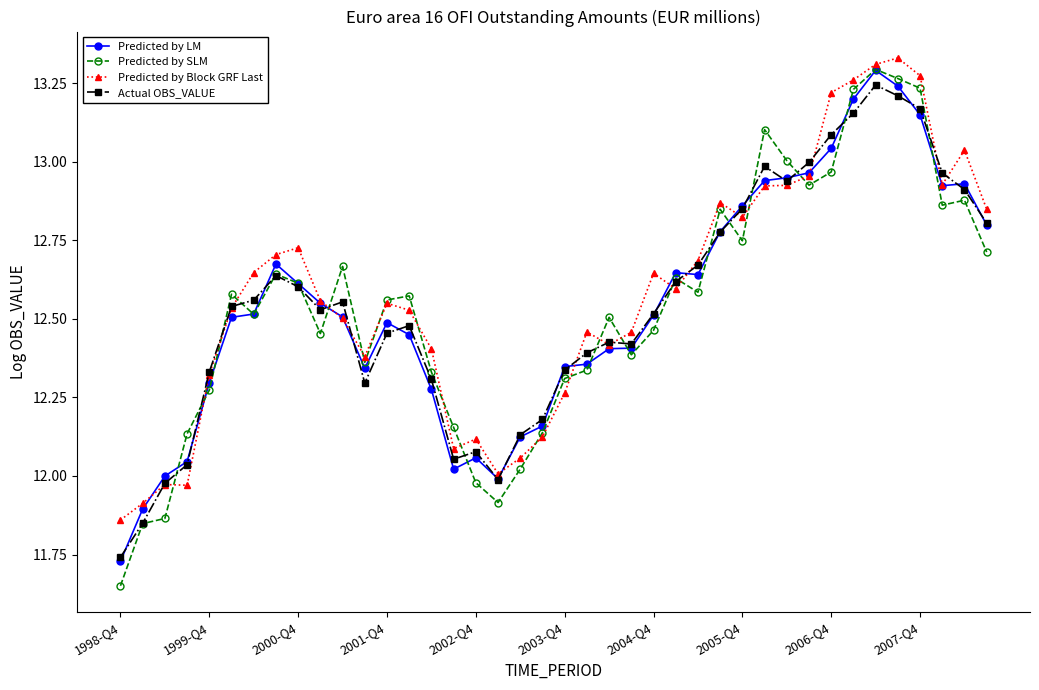

True or false: Predicted by Block GRF Last has more than 0 points higher than both neighbors.

True